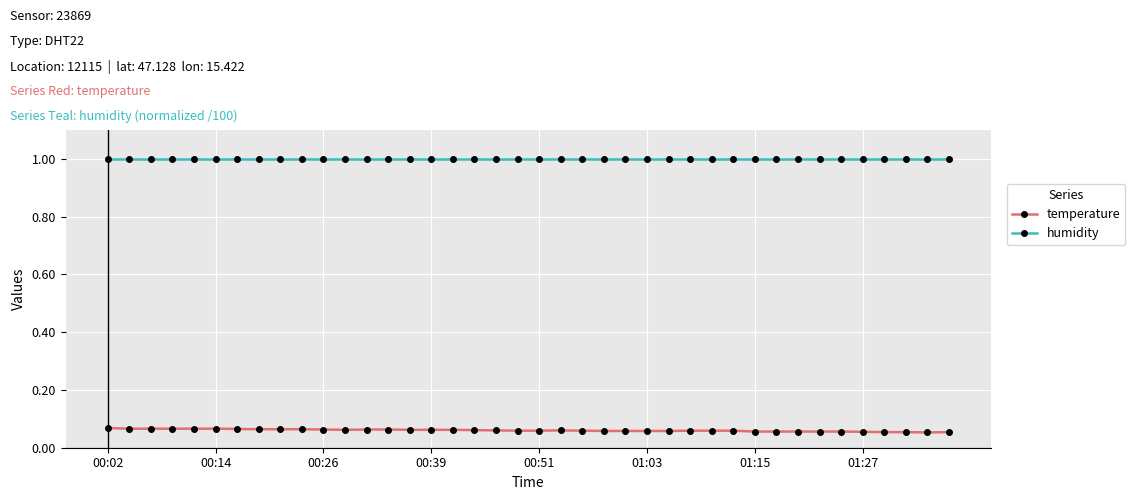

What are all the series names shown in the legend?

temperature, humidity